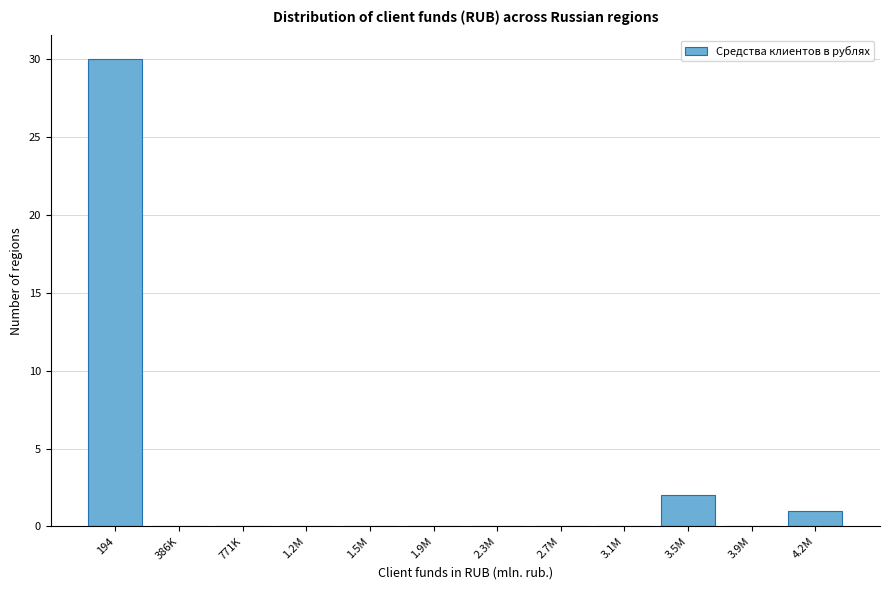

Reading left to right, transcribe all the data shown in this chart.

194=30	386K=0	771K=0	1.2M=0	1.5M=0	1.9M=0	2.3M=0	2.7M=0	3.1M=0	3.5M=2	3.9M=0	4.2M=1